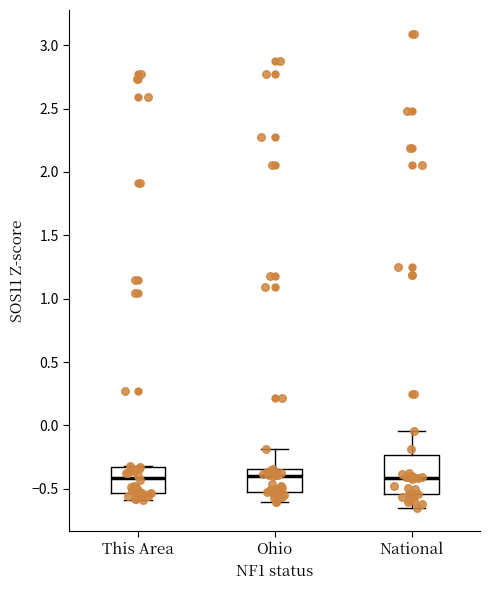

Which box is the tallest, from its lower edge to its upper edge?

National